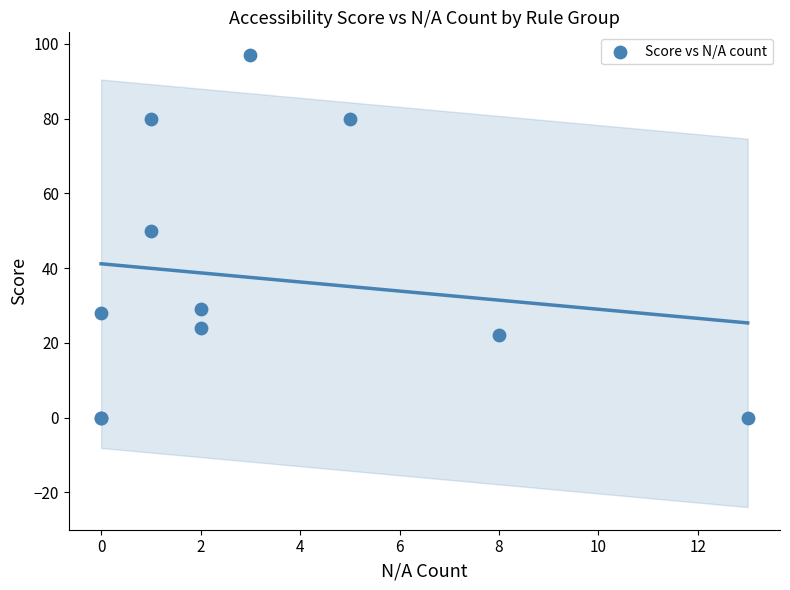

What Y value in the scatter plot is closest to 48?

50